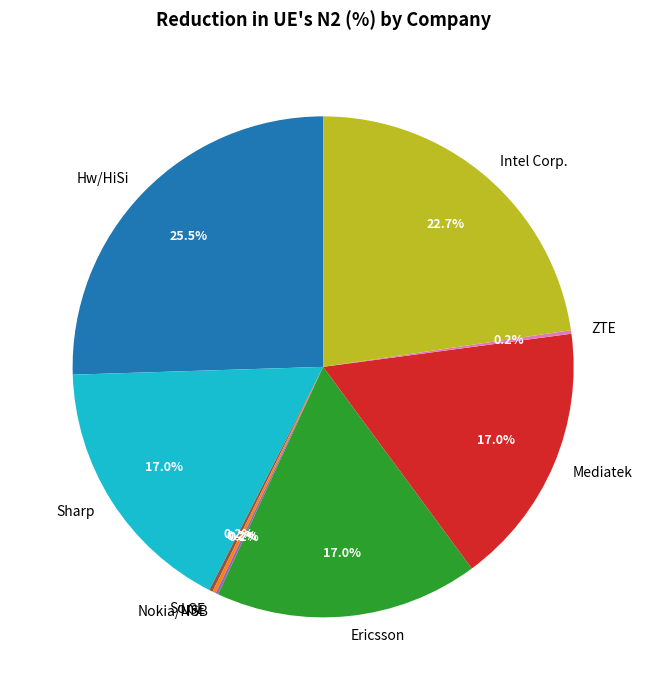

Which slice is the largest?

Hw/HiSi